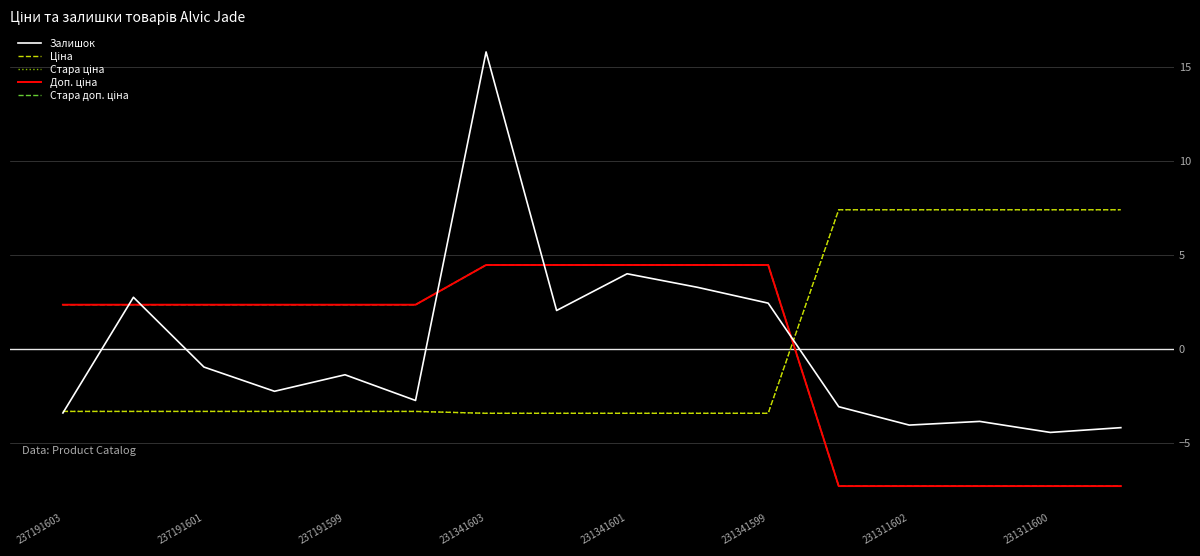

Which series has the largest range (max minus min)?

Залишок